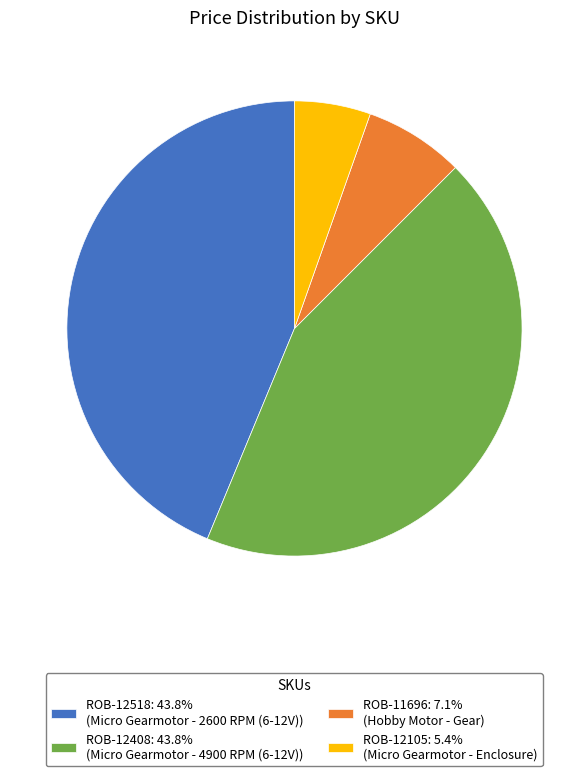

Which slice is the smallest?

ROB-12105